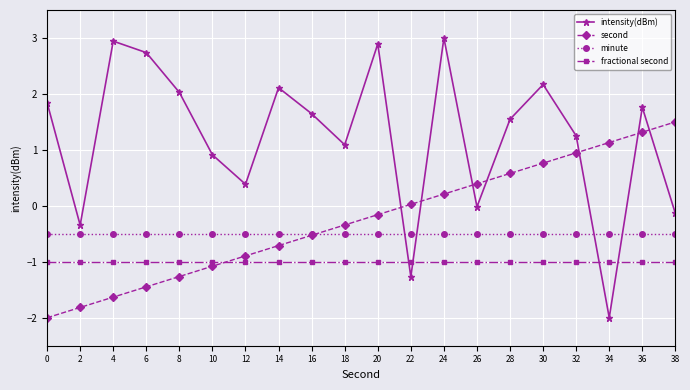

Which series changed the most between 18 and 24?

intensity(dBm)